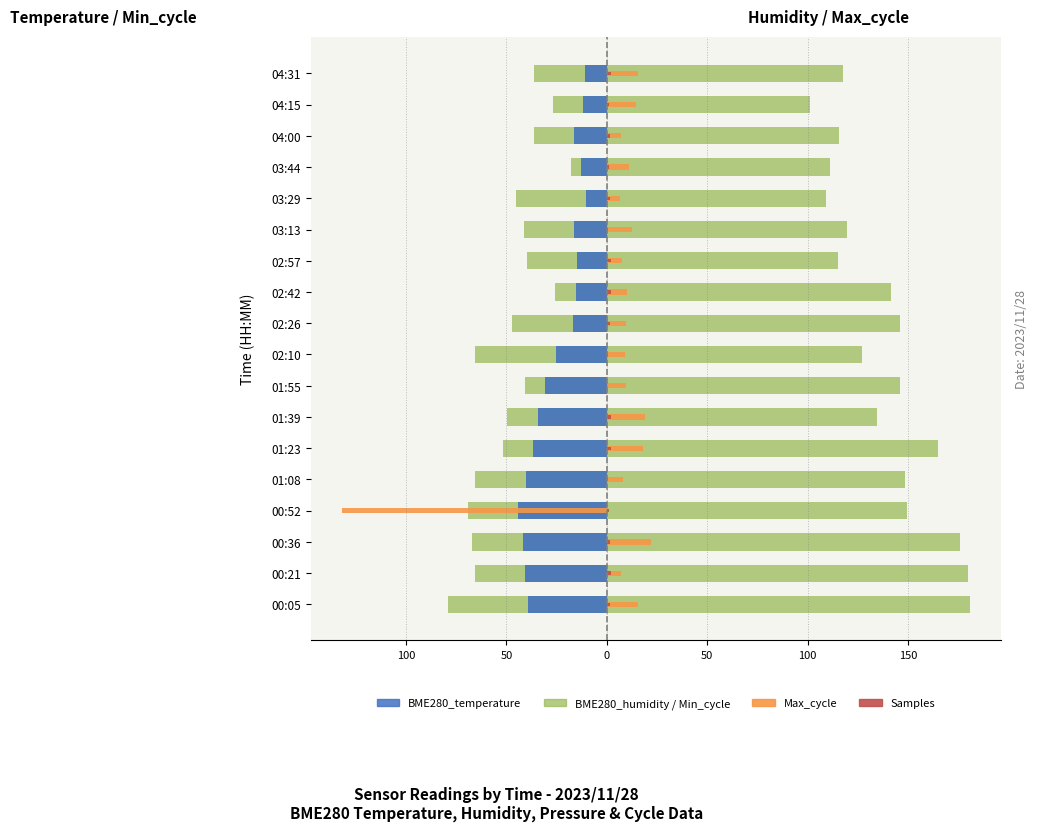

The value of BME280_humidity at 00:05 is 70.5. True or false?

False